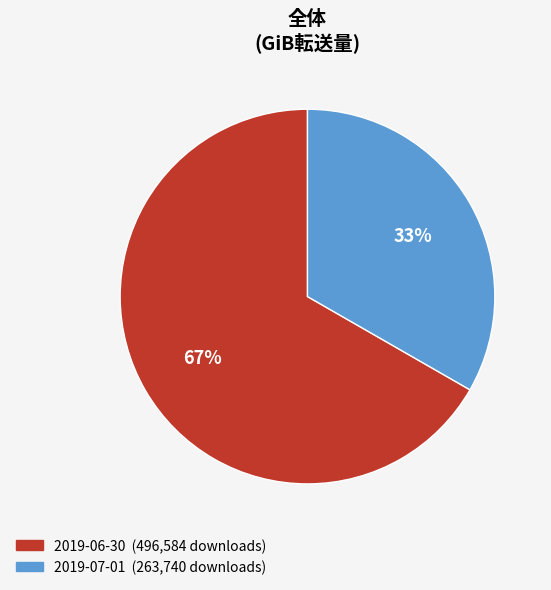

To the nearest percent, what is the combined percentage of 2019-06-30 (496,584 downloads) and 2019-07-01 (263,740 downloads)?

100%